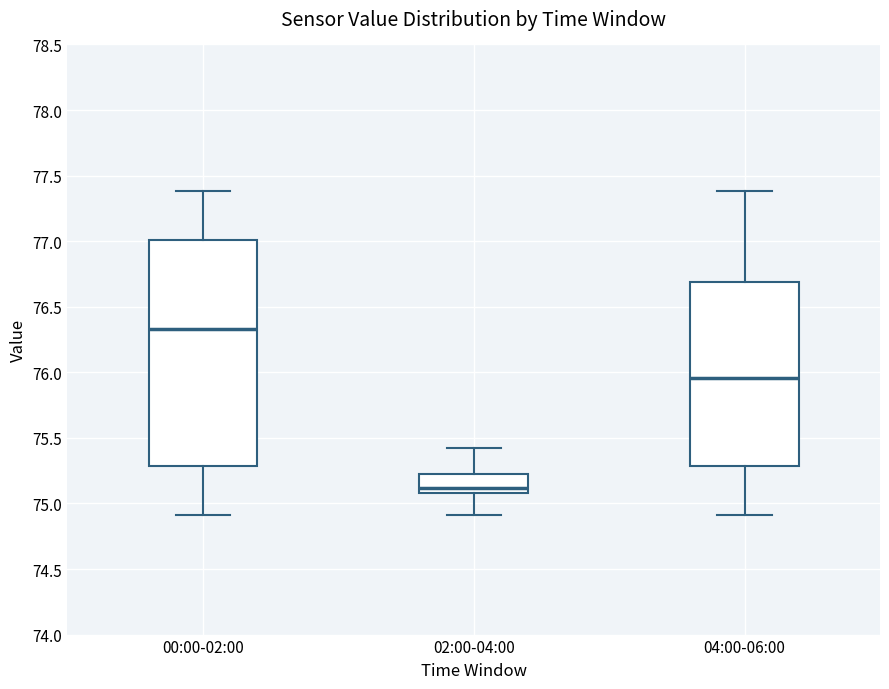

Reading left to right, transcribe this box plot: for each box, give where its median line is, the range the box spans, and where its two whiskers end, as read against the y-axis. The values are not printed on the chart, so give them approximately, as read against the axis.

00:00-02:00: median 76.35, box 75.30 to 77.00, whiskers 74.90 to 77.40
02:00-04:00: median 75.10 (just above the box's lower edge), box 75.10 to 75.25, whiskers 74.90 to 75.40
04:00-06:00: median 75.95, box 75.30 to 76.70, whiskers 74.90 to 77.40